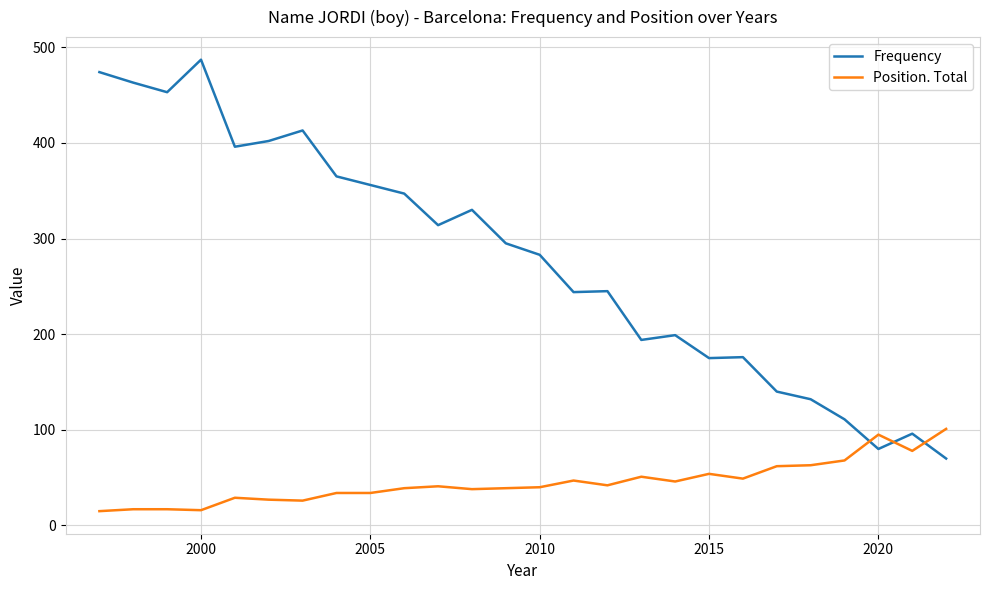

Which series has the widest spread of values?

Frequency